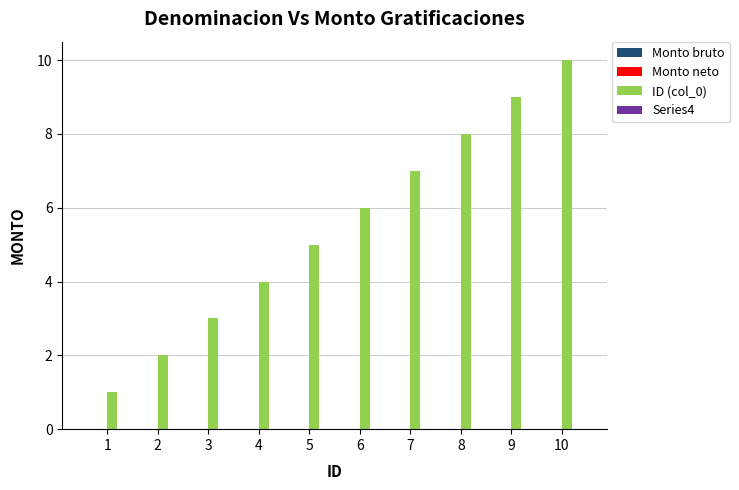

What is the change in value from 2 to 5?

+3